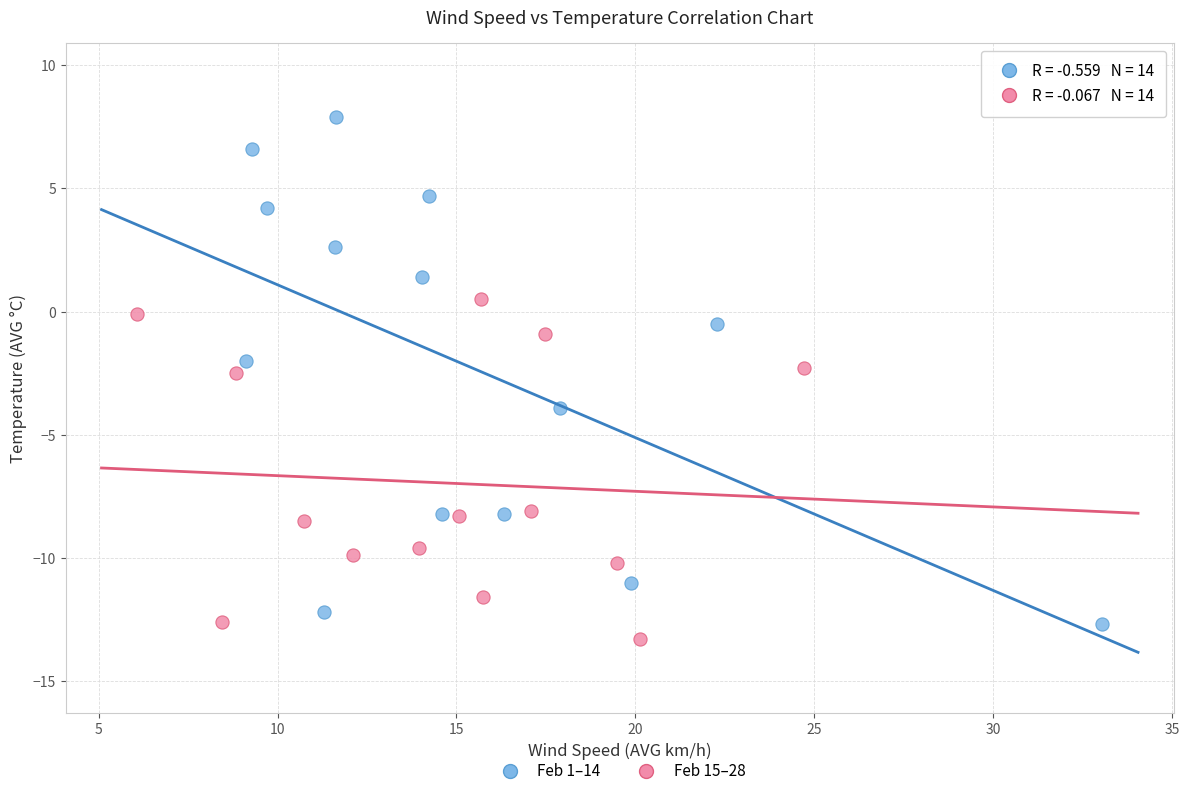

Which series reaches the maximum Y coordinate?

Feb 1–14